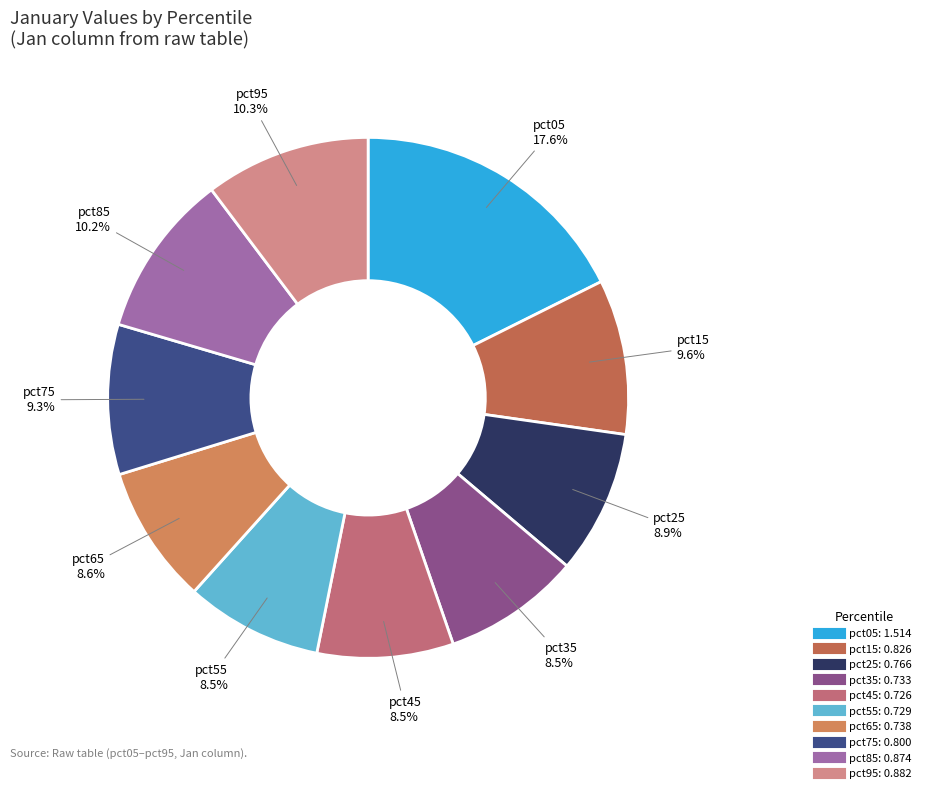

What is the largest slice in the pie chart?

pct05